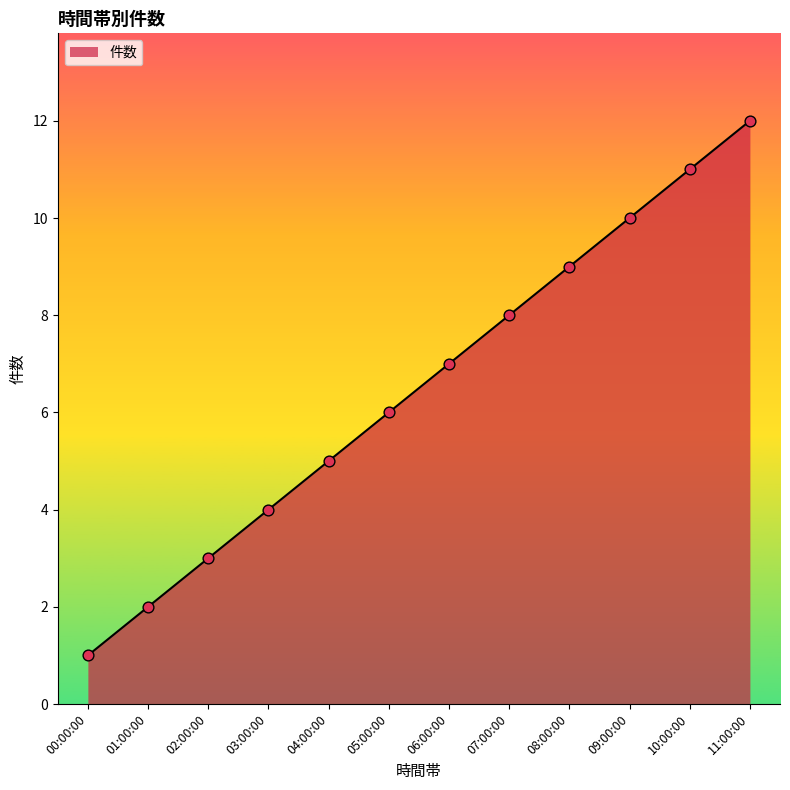

What is the change in value from 07:00:00 to 08:00:00?

+1